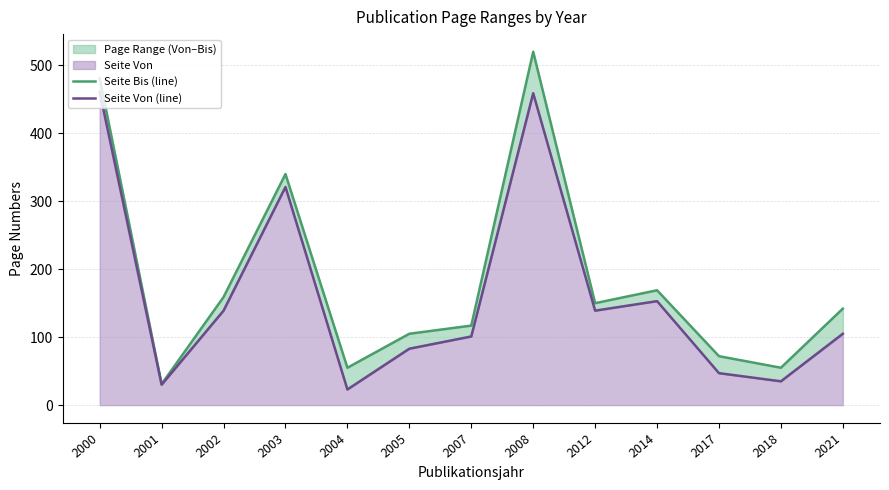

Does the chart have visible grid lines?

Yes